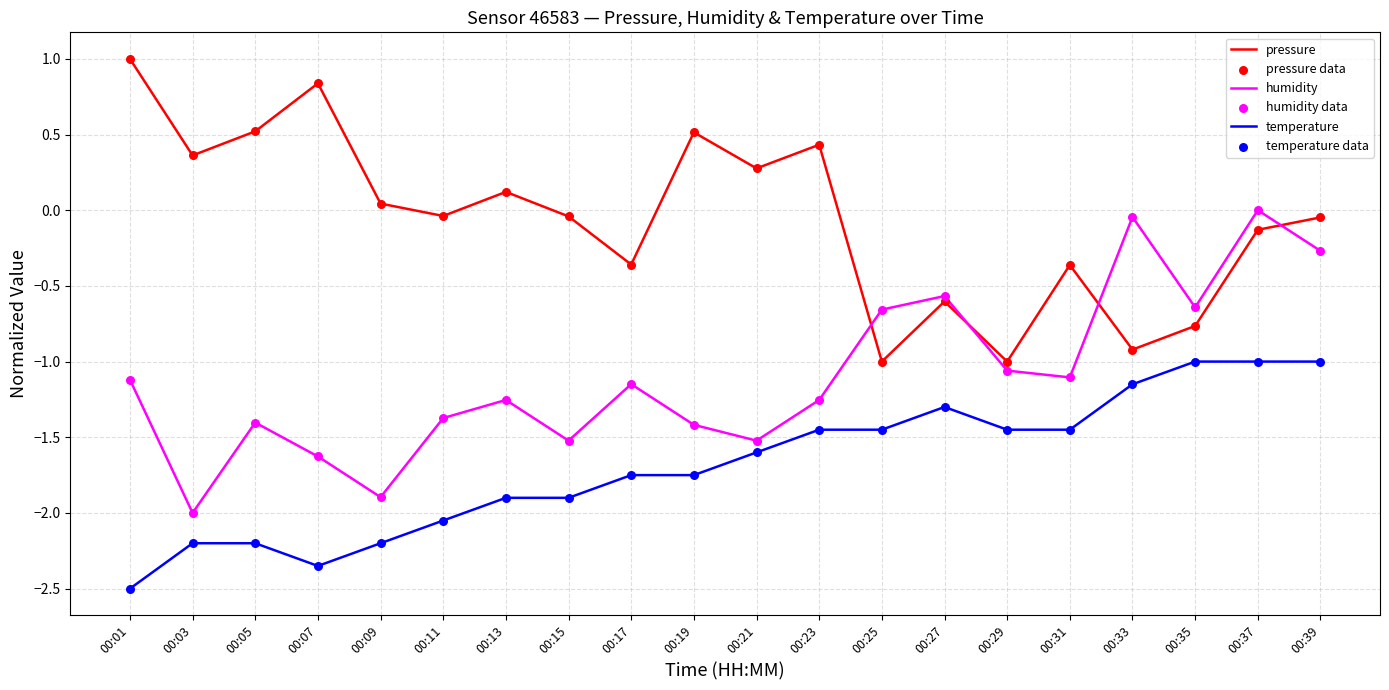

Is the value of pressure at 00:39 greater than the value of temperature at 00:13?

Yes